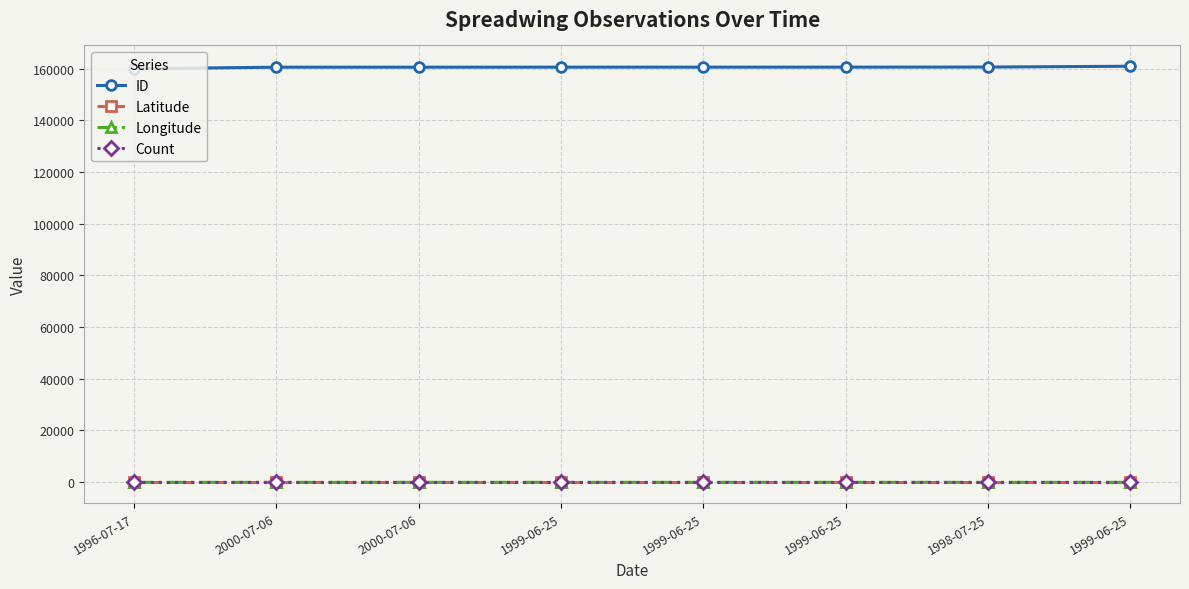

Does the chart have visible grid lines?

Yes